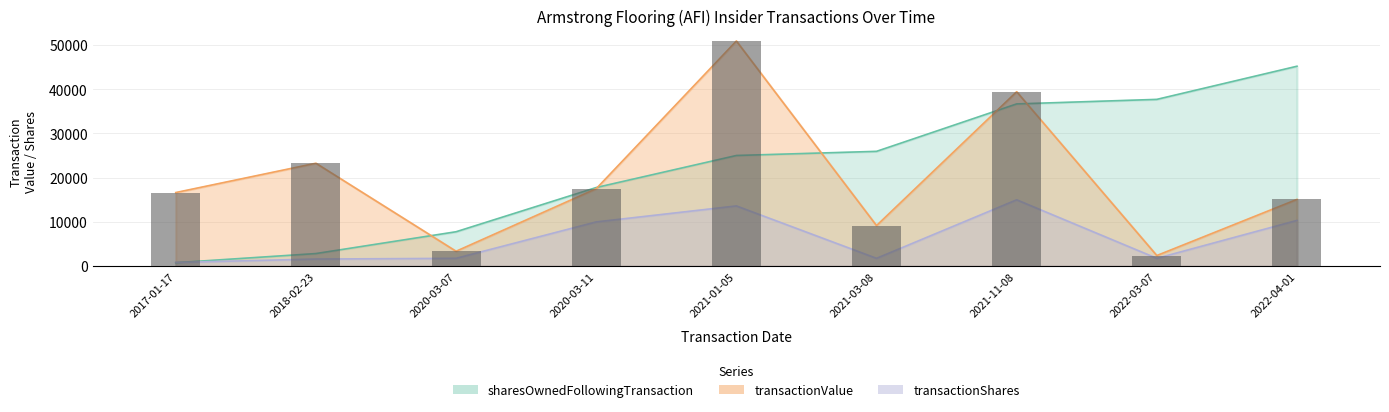

What is the label of the 2nd bar from the left?

2018-02-23